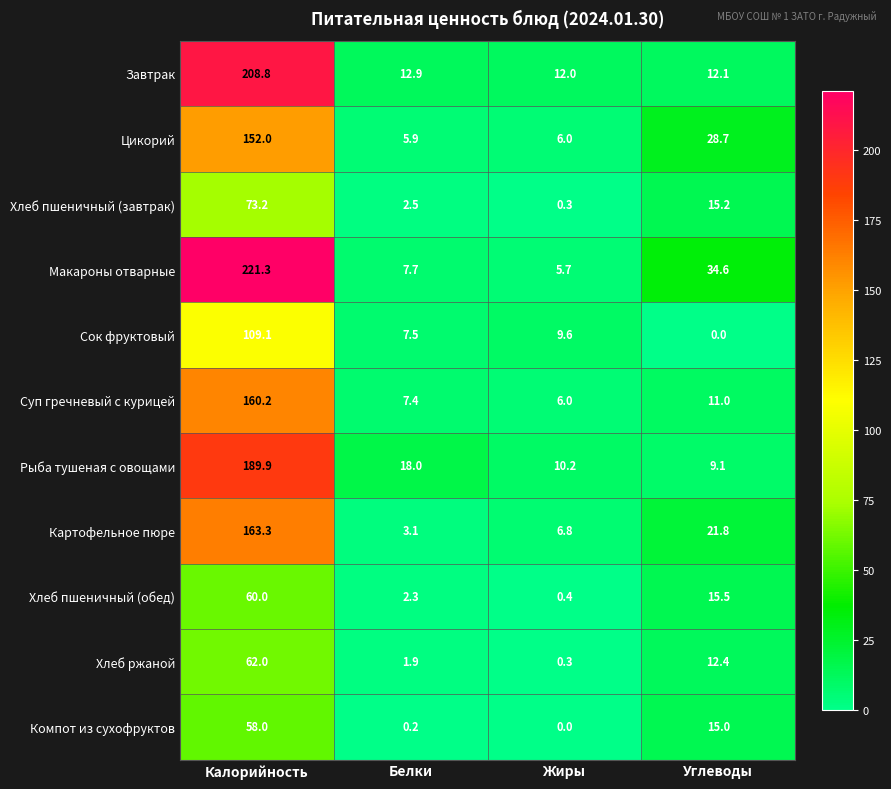

Is the value of Компот из сухофруктов at Углеводы greater than the value of Хлеб пшеничный (обед) at Калорийность?

No